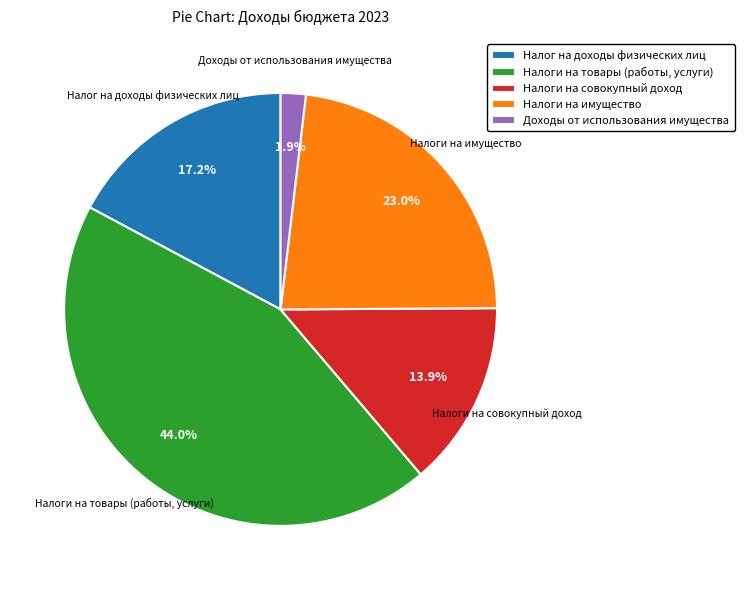

How many slices are in this pie chart?

5